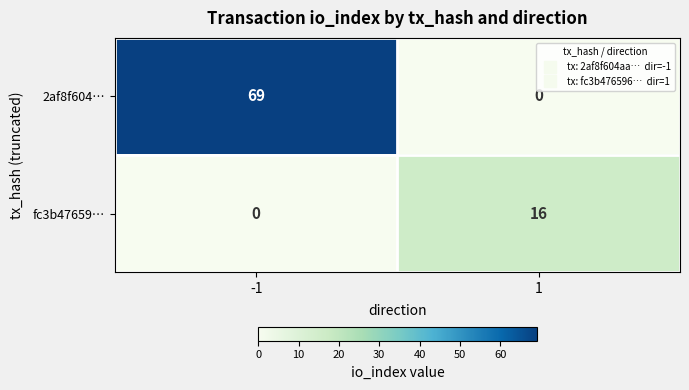

Which series has the widest spread of values?

2af8f604…